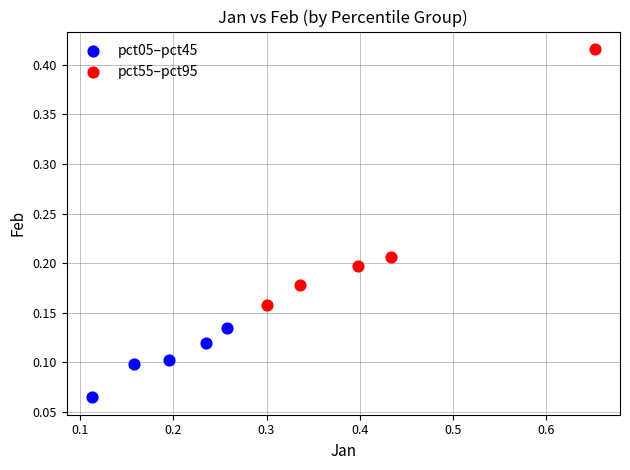

Which series contains the lowest Y value?

pct05–pct45